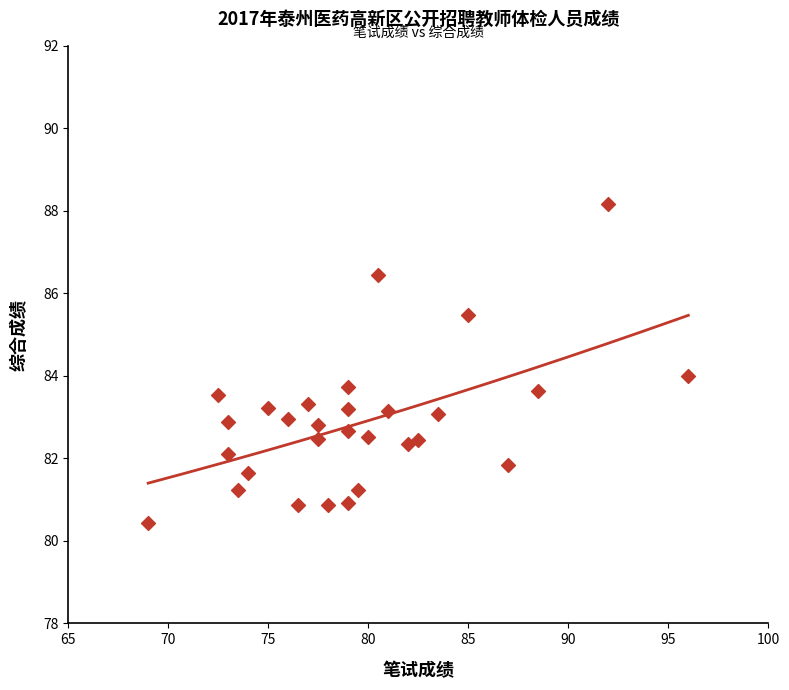

What is the range of X values (max minus min)?

27.0